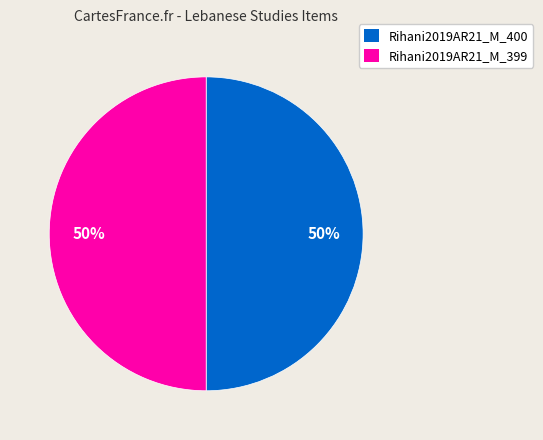

Count the number of slices in the pie.

2